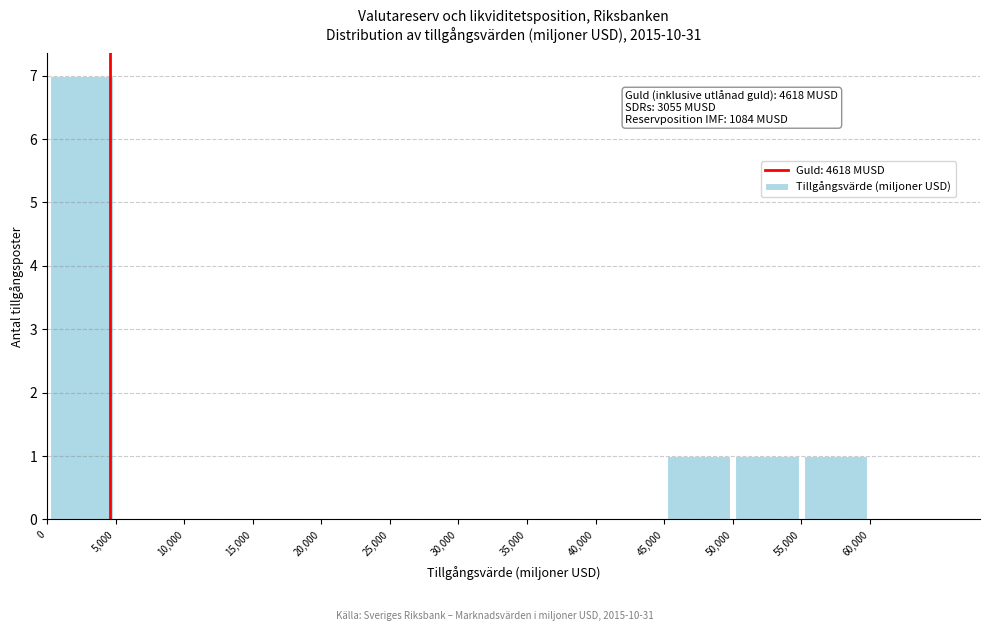

Over which range of the x-axis is the bar tallest?

0 to 5000